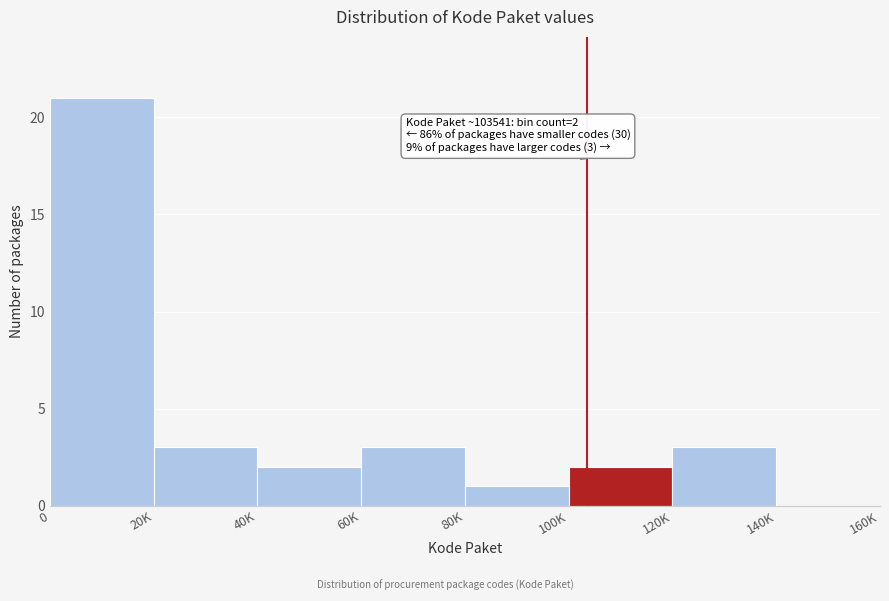

Reading right to left, list all the values displayed in this chart.

140K=0	120K=3	100K=2	80K=1	60K=3	40K=2	20K=3	0=21